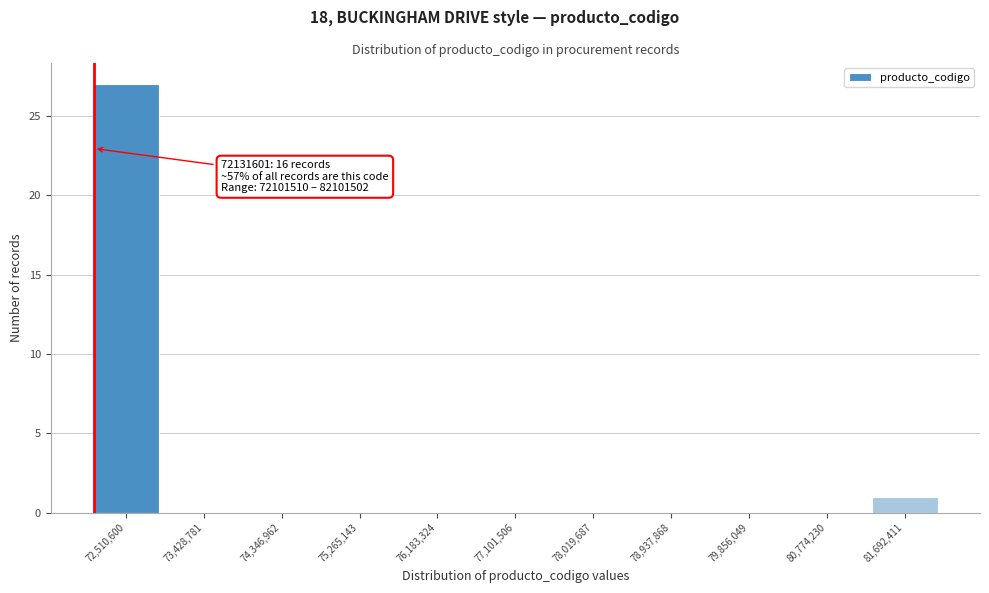

Which range on the x-axis has the tallest bar?

72100000 to 73000000